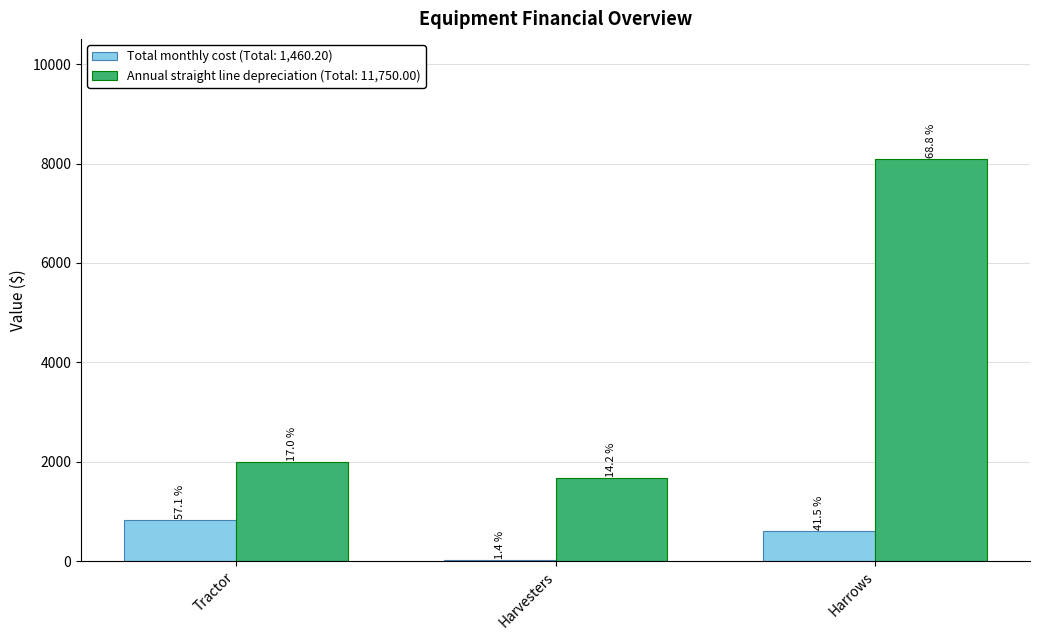

Which label corresponds to the largest value in the chart?

Harrows